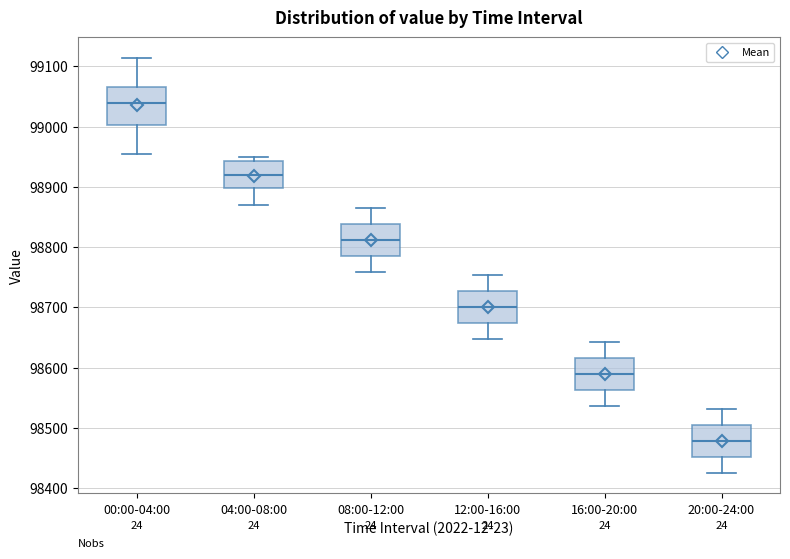

Reading left to right, transcribe this box plot: for each box, give where its median line is, the range the box spans, and where its two whiskers end, as read against the y-axis. The values are not printed on the chart, so give them approximately, as read against the axis.

00:00-04:00: median 99040, box 99000 to 99070, whiskers 98950 to 99110
04:00-08:00: median 98920, box 98900 to 98940, whiskers 98870 to 98950
08:00-12:00: median 98810, box 98790 to 98840, whiskers 98760 to 98870
12:00-16:00: median 98700, box 98670 to 98730, whiskers 98650 to 98750
16:00-20:00: median 98590, box 98560 to 98620, whiskers 98540 to 98640
20:00-24:00: median 98480, box 98450 to 98510, whiskers 98430 to 98530